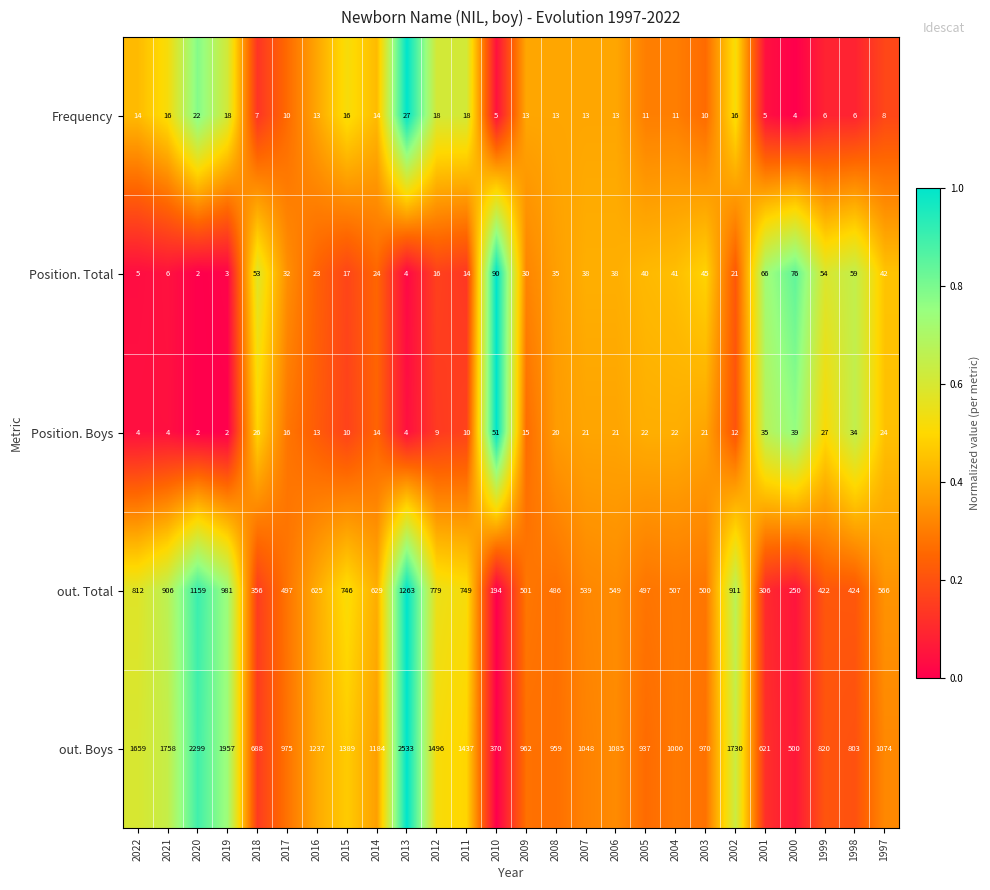

Rank the series at 2007 from highest to lowest value.

out. Boys, out. Total, Position. Total, Position. Boys, Frequency